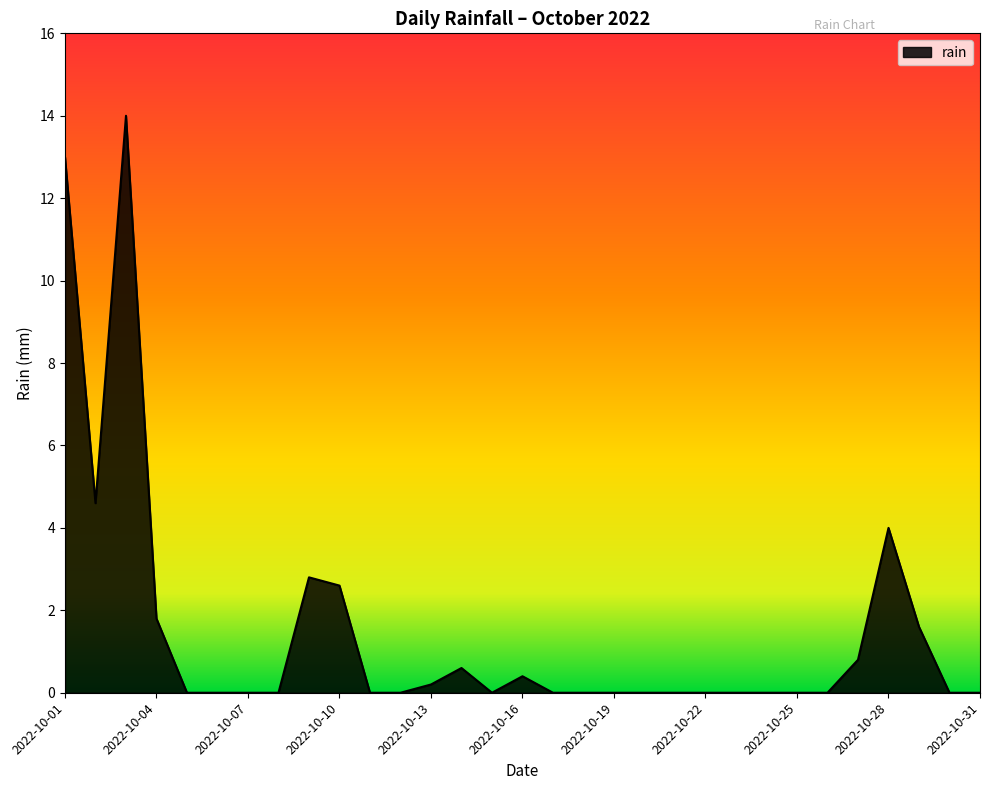

What is the difference between the second highest and second lowest values?

13.0